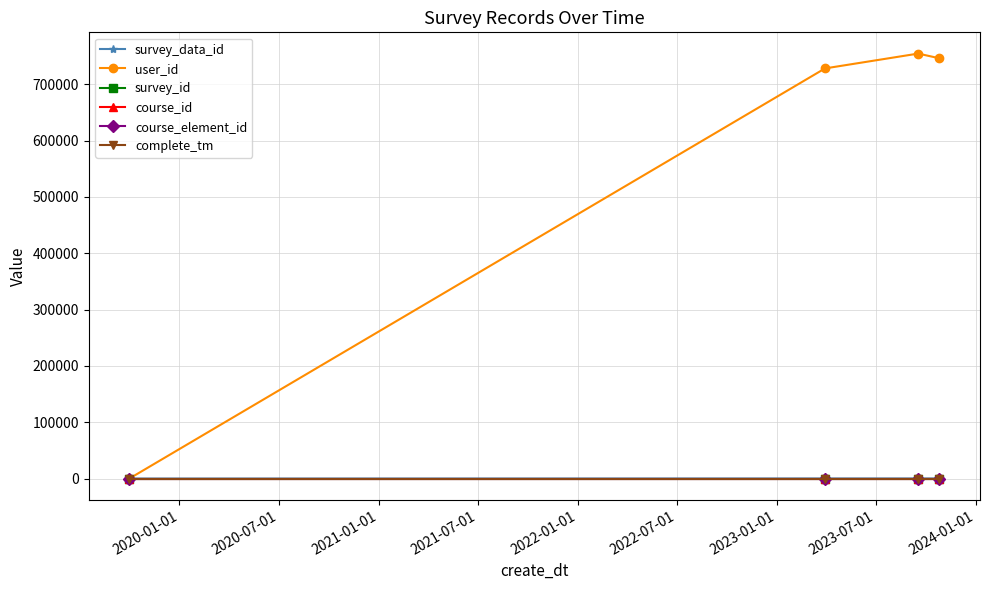

Is this an area chart (filled region under the line)?

No